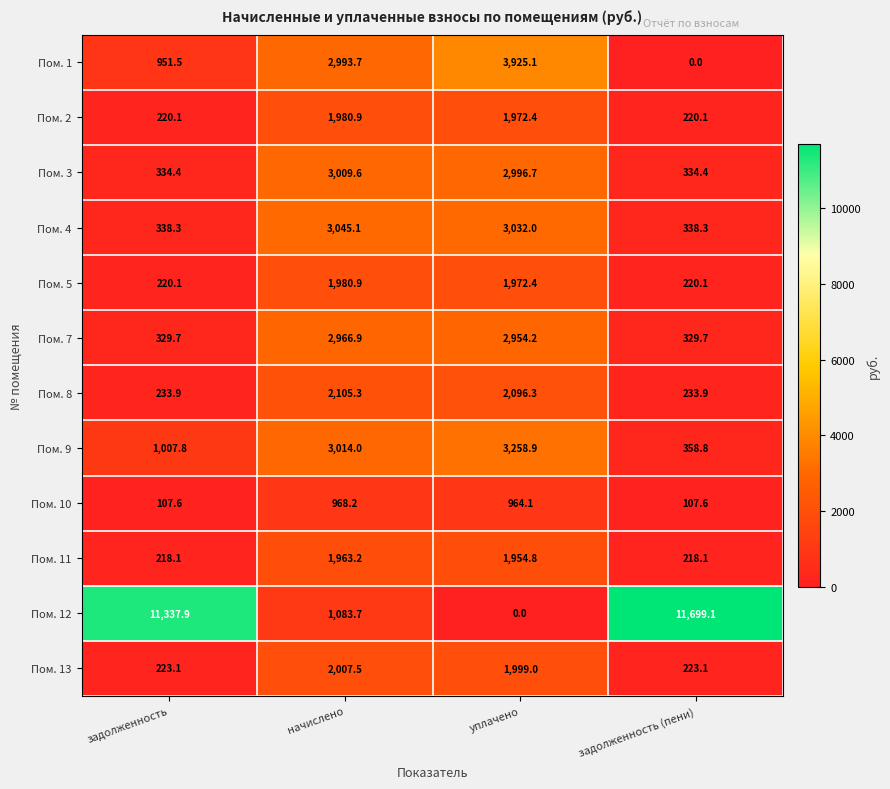

Rank the categories by Пом. 1 value from lowest to highest.

задолженность (пени), задолженность, начислено, уплачено